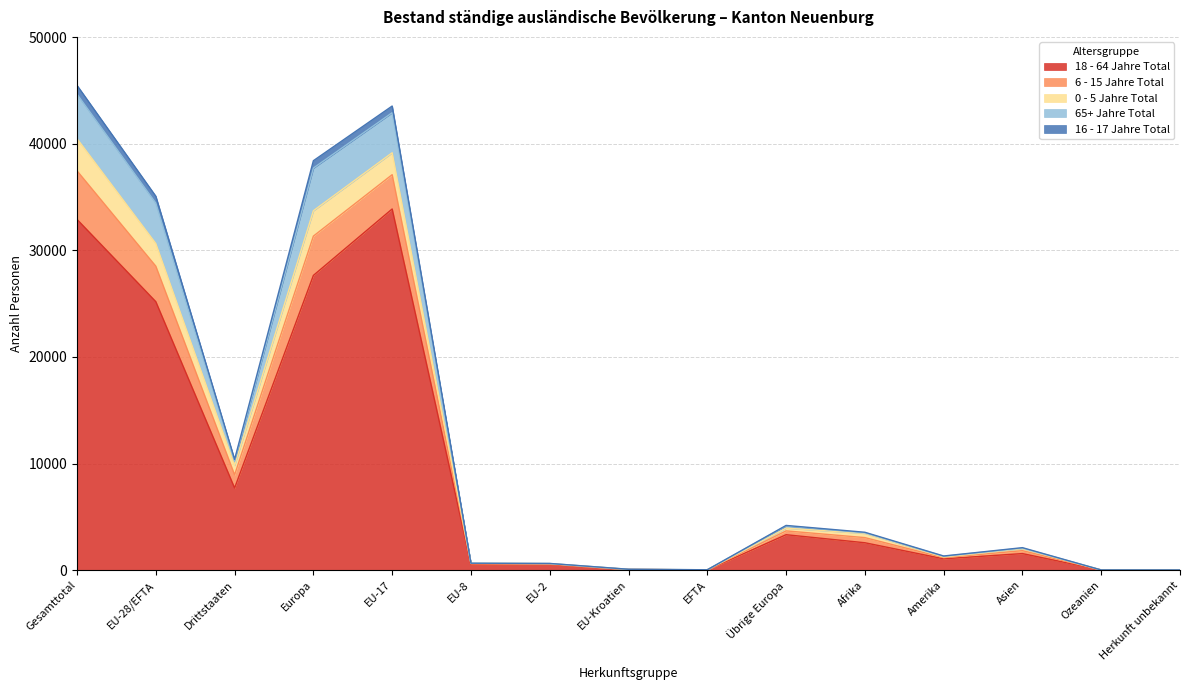

The 16 - 17 Jahre Total series shows 36 at EFTA. True or false?

True